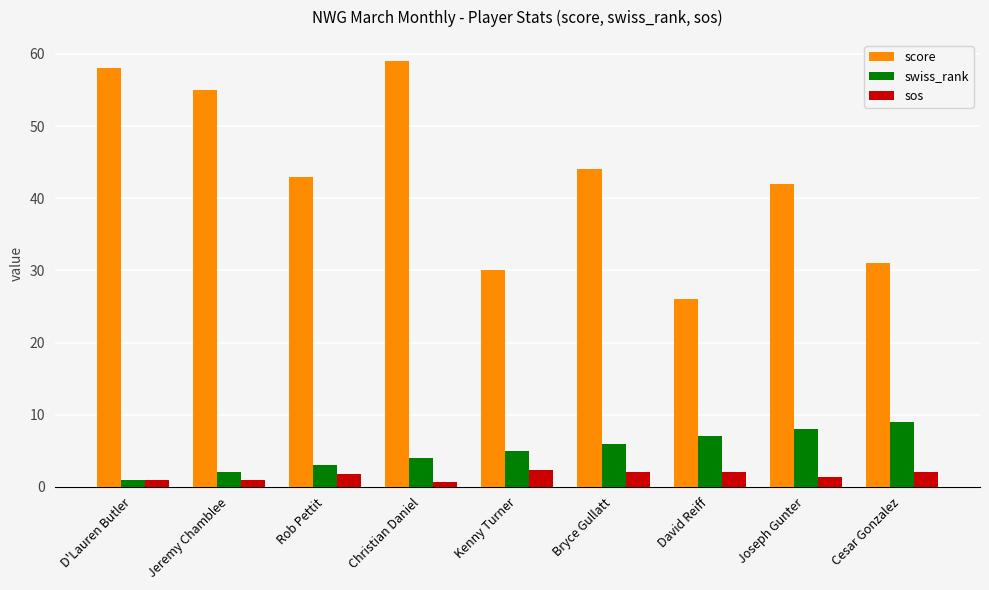

What is the sum of the swiss_rank values at D'Lauren Butler and Cesar Gonzalez?

10.0